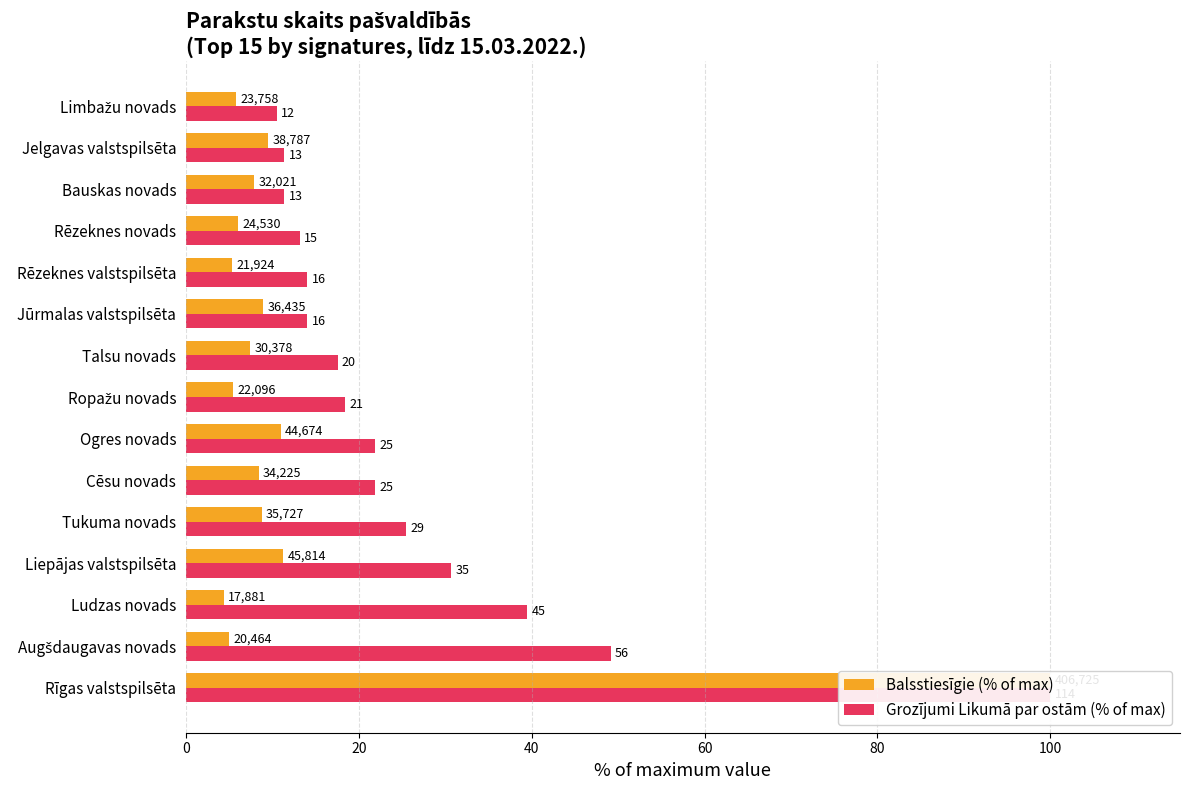

Which series changed the most between Cēsu novads and Talsu novads?

Grozījumi Likumā par ostām (% of max)